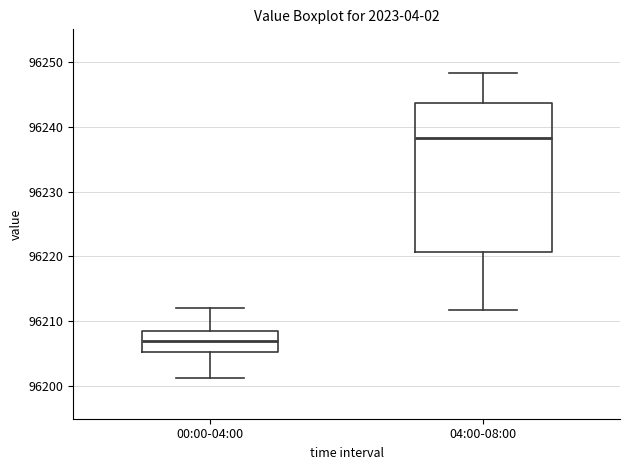

Where does the median line of the box for 00:00-04:00 sit on the y-axis? The values are not printed on the chart, so give them approximately, as read against the axis.

96207